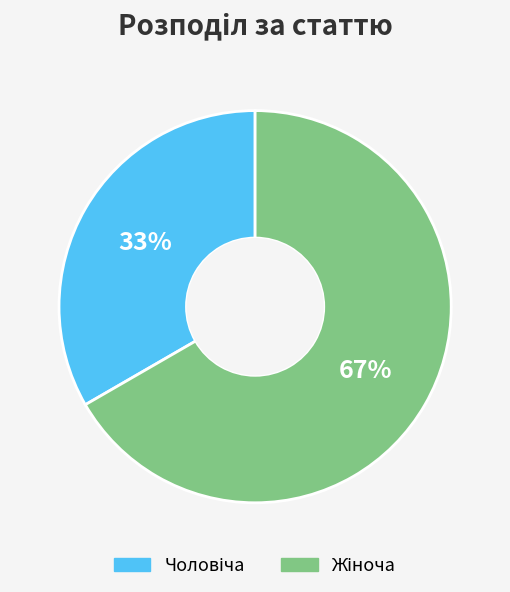

How many slices are in this pie chart?

2